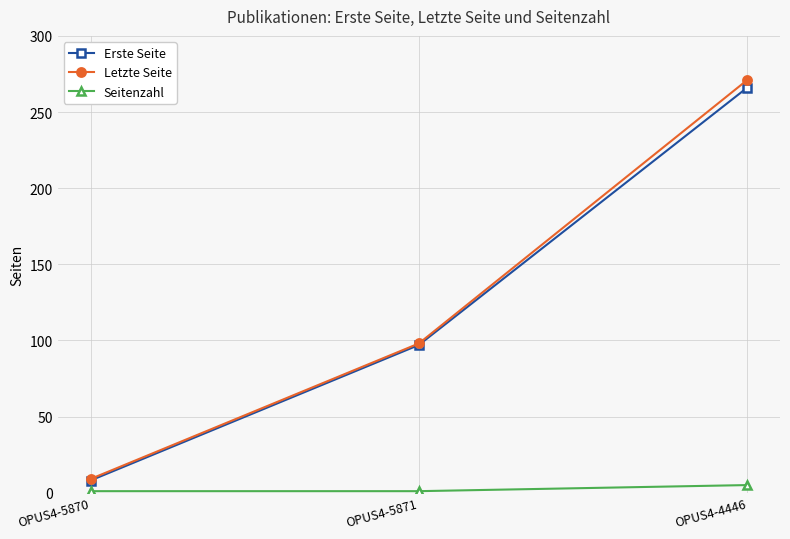

How many lines are shown in the chart?

3